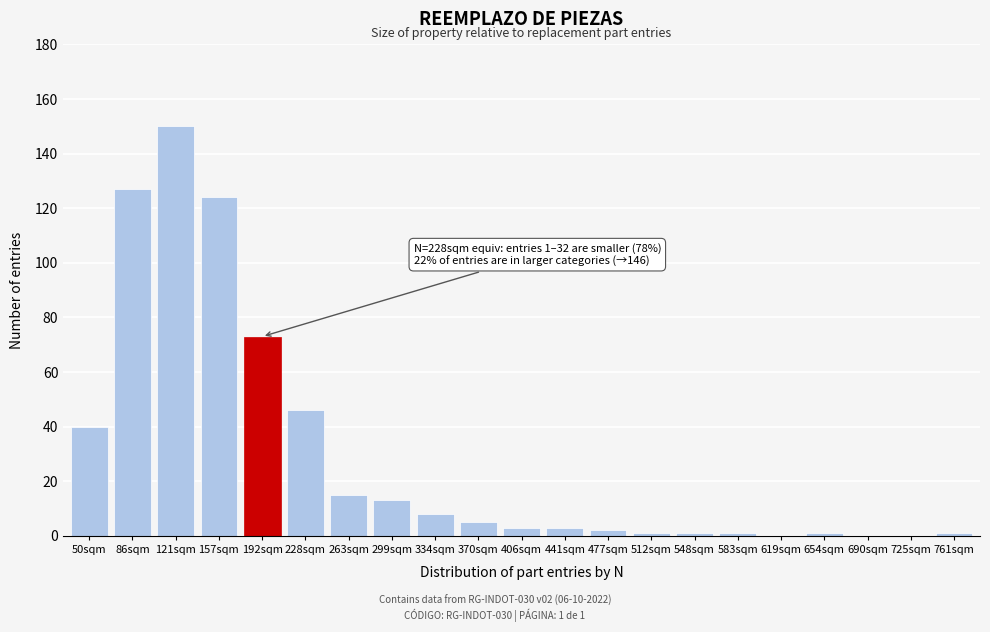

Reading left to right, extract all data points from this chart.

50sqm=40	86sqm=127	121sqm=150	157sqm=124	192sqm=73	228sqm=46	263sqm=15	299sqm=13	334sqm=8	370sqm=5	406sqm=3	441sqm=3	477sqm=2	512sqm=1	548sqm=1	583sqm=1	619sqm=0	654sqm=1	690sqm=0	725sqm=0	761sqm=1